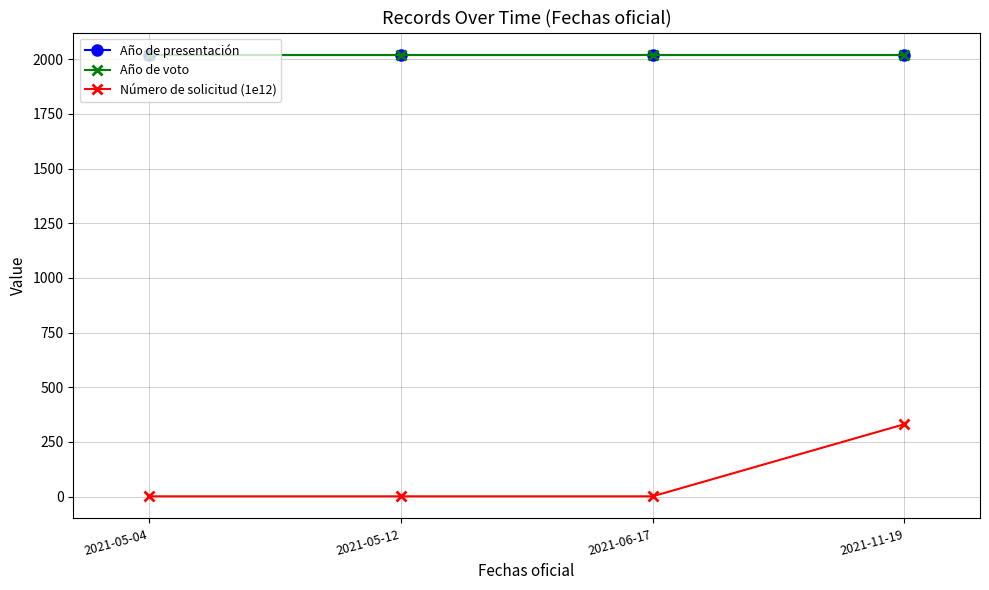

What is the difference between the highest and lowest values at 2021-06-17?

2019.8